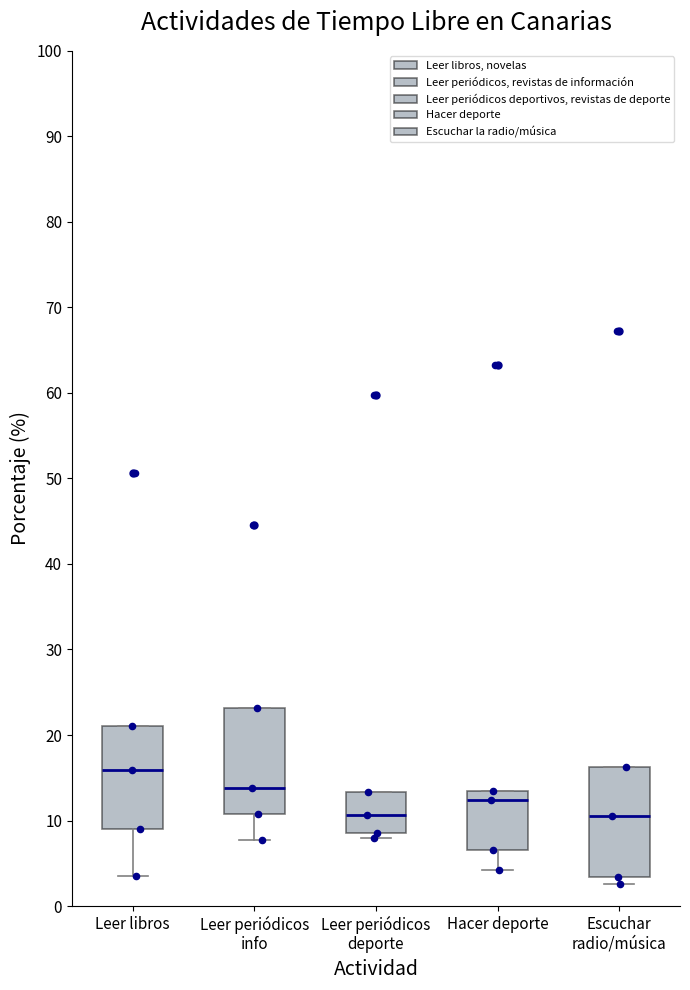

Reading left to right, transcribe this box plot: for each box, give where its median line is, the range the box spans, and where its two whiskers end, as read against the y-axis. The values are not printed on the chart, so give them approximately, as read against the axis.

Leer libros: median 16, box 9 to 21, whiskers 4 to 21
Leer periódicos info: median 14, box 11 to 23, whiskers 8 to 23
Leer periódicos deporte: median 11, box 9 to 13, whiskers 8 to 13
Hacer deporte: median 12, box 7 to 14, whiskers 4 to 14
Escuchar radio/música: median 11, box 3 to 16, whiskers 3 (just below the box's lower edge) to 16